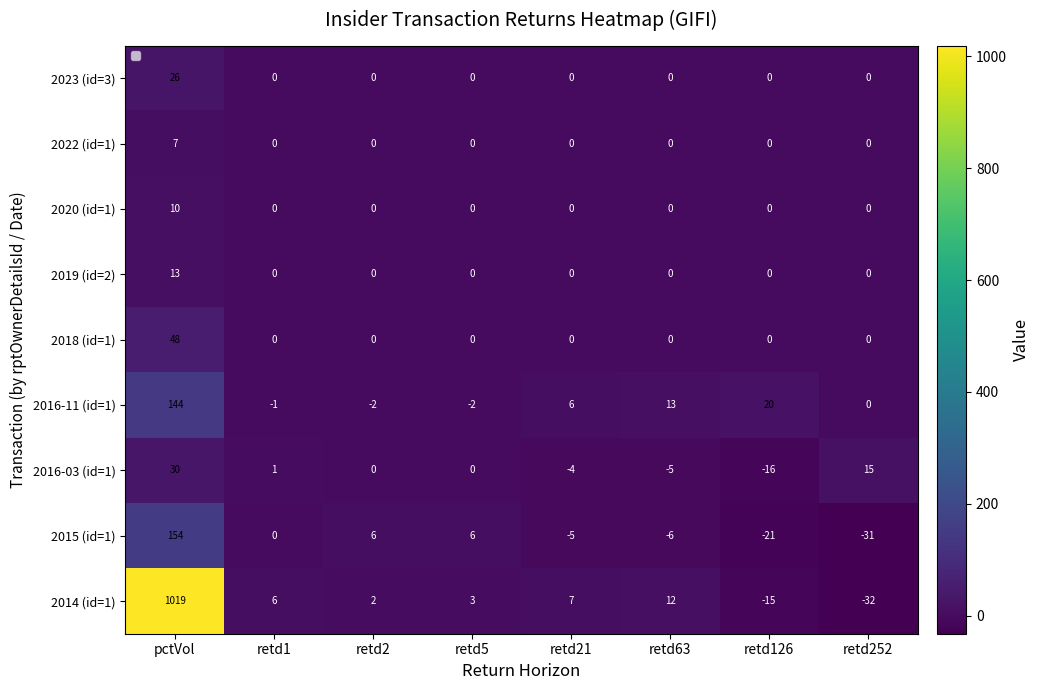

What is the average value of the 2014 (id=1) series?

125